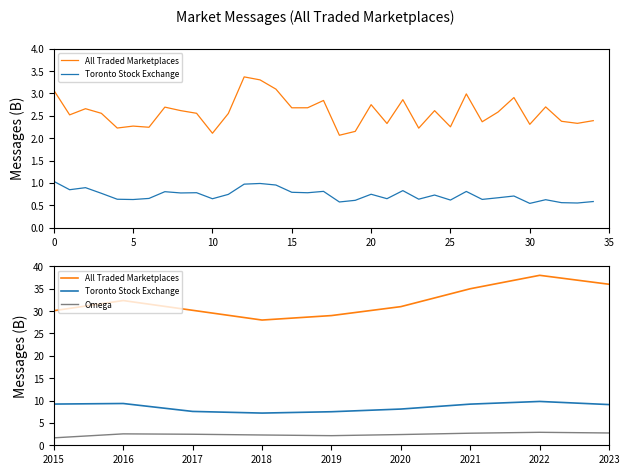

The Omega series shows 2.7 at 2015. True or false?

False